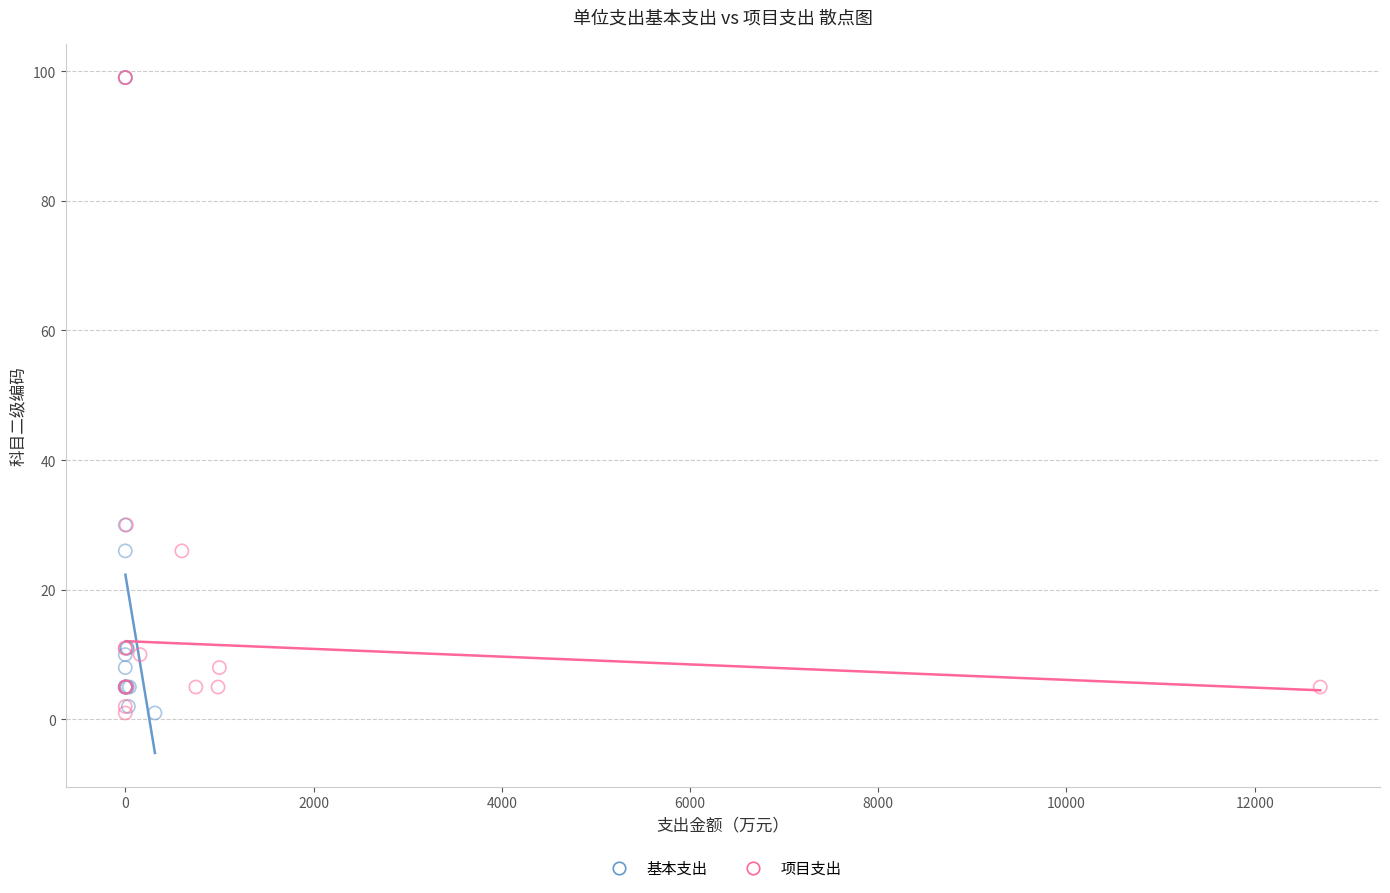

What are all the series names shown in the legend?

基本支出, 项目支出